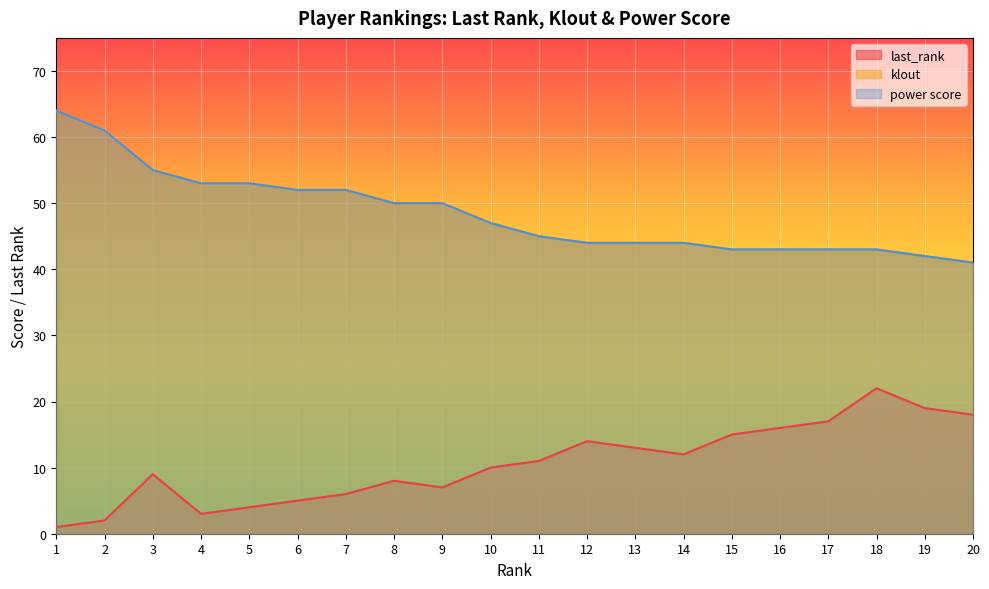

What is the difference between the last_rank values at 9 and 14?

5